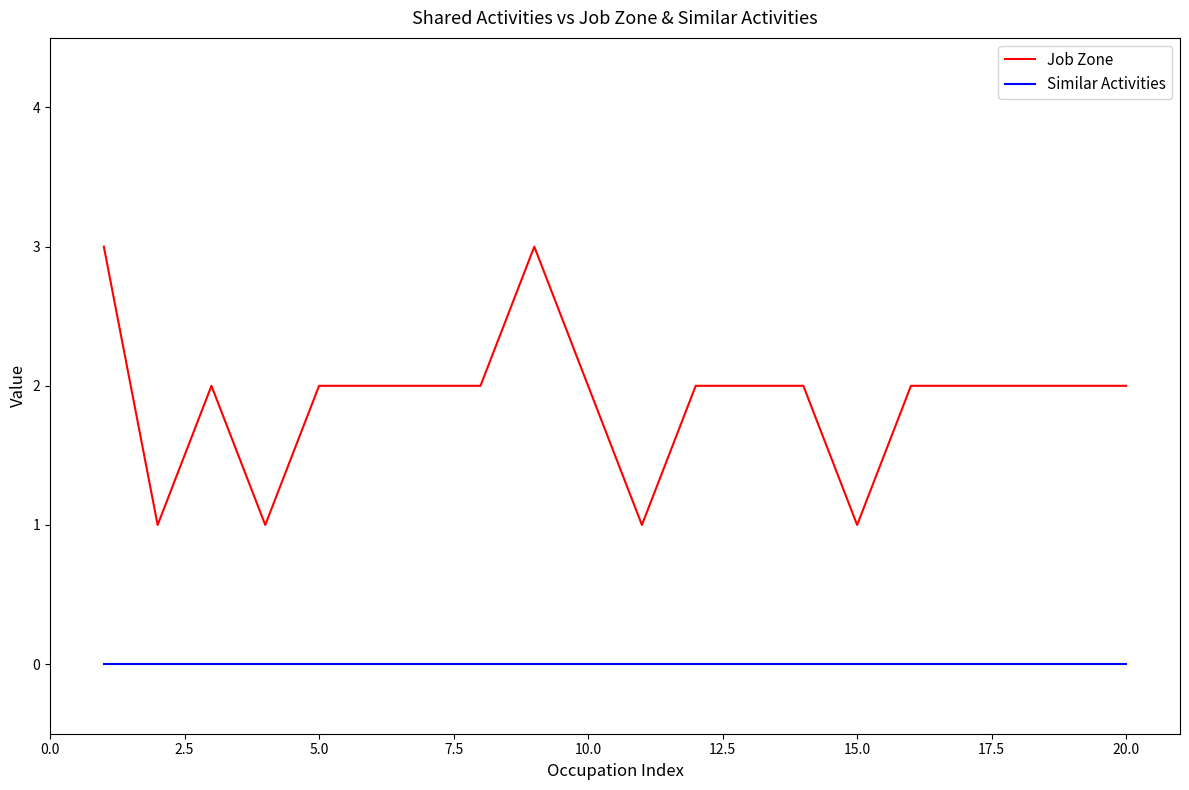

Which series has the widest spread of values?

Job Zone